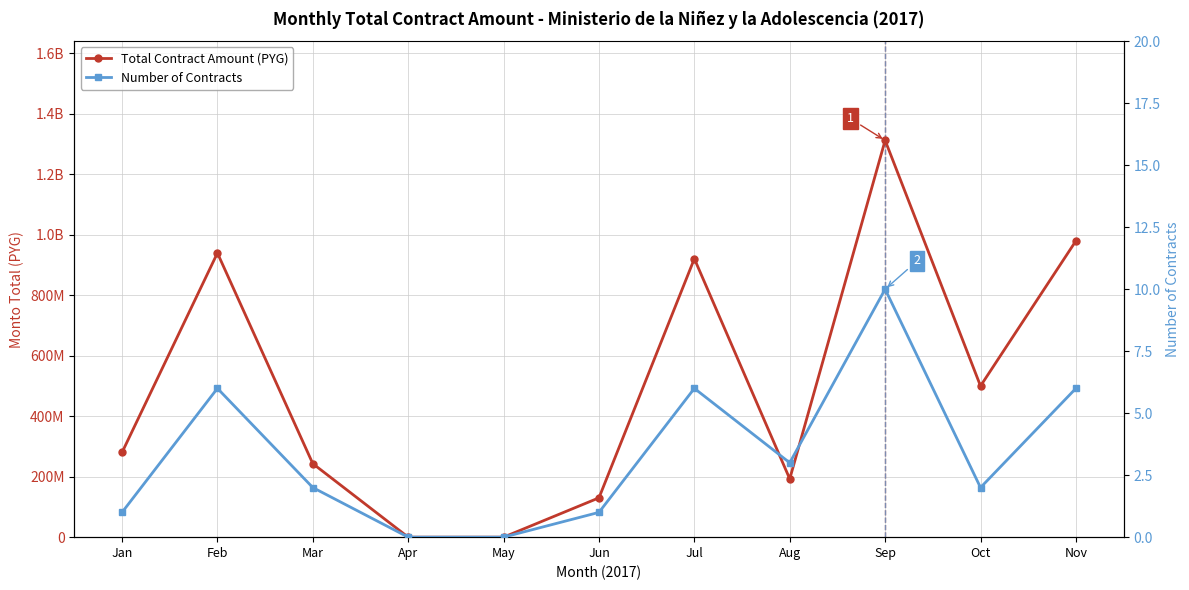

How many lines are shown in the chart?

2